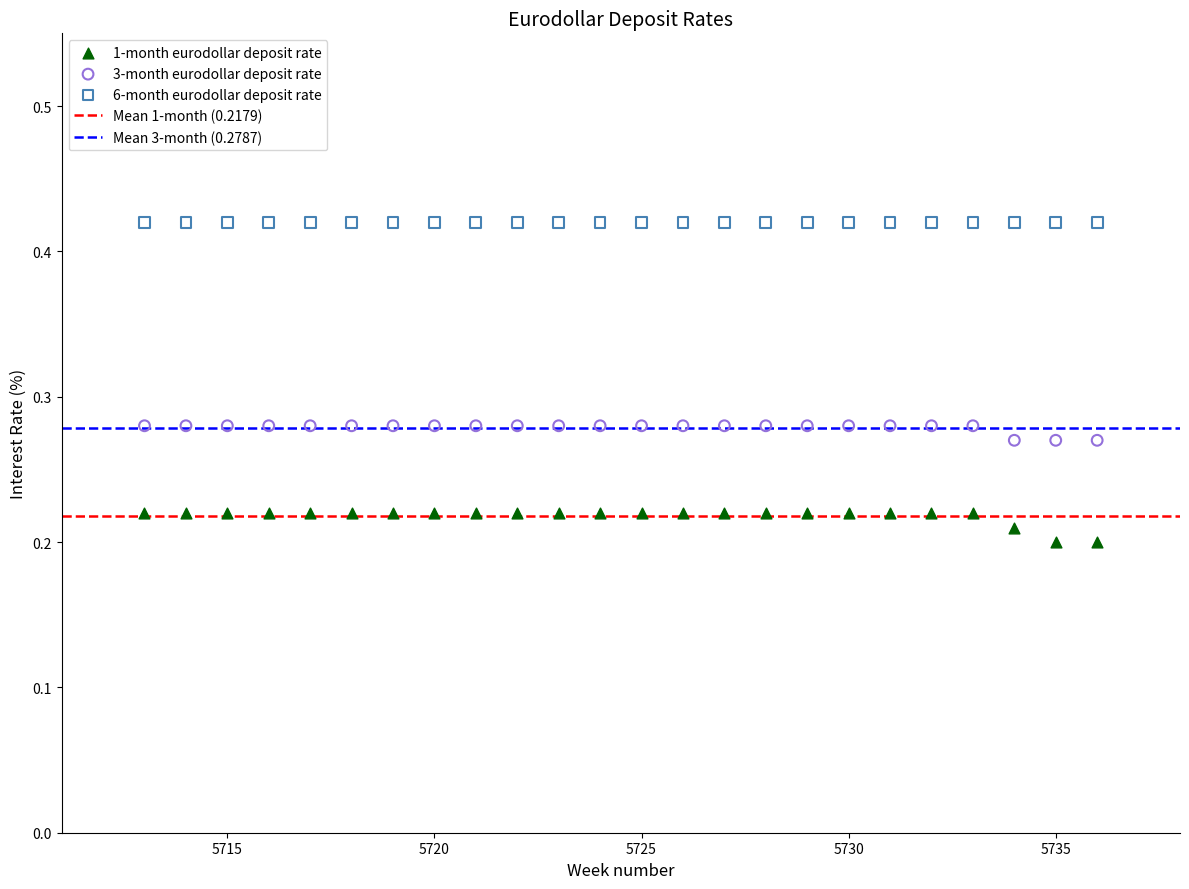

Which series reaches the maximum Y coordinate?

6-month eurodollar deposit rate